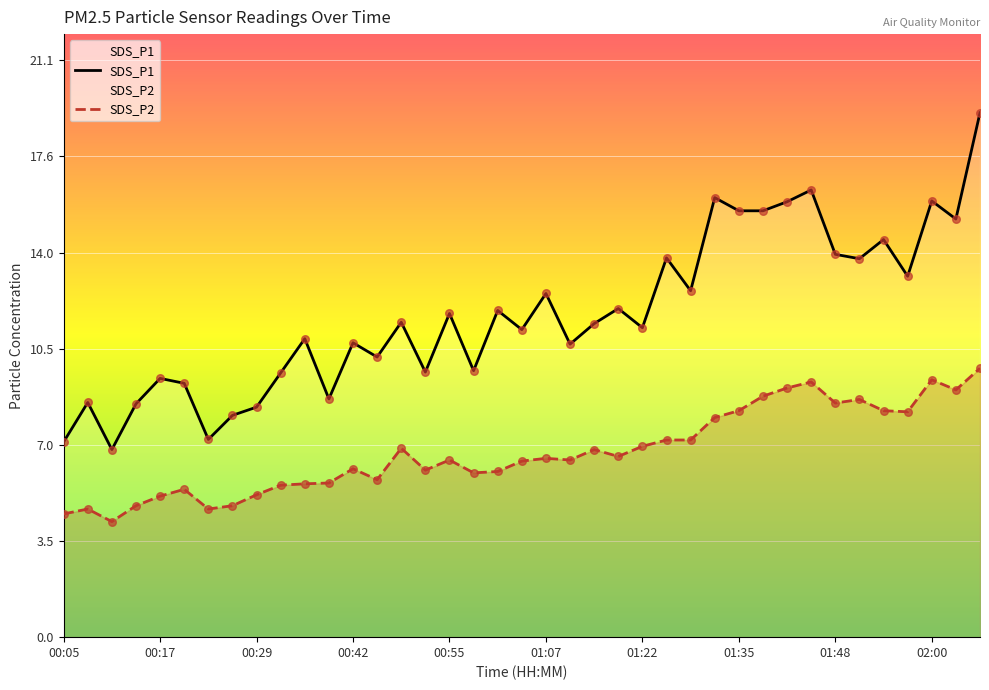

Which series has the largest total across all categories?

SDS_P1